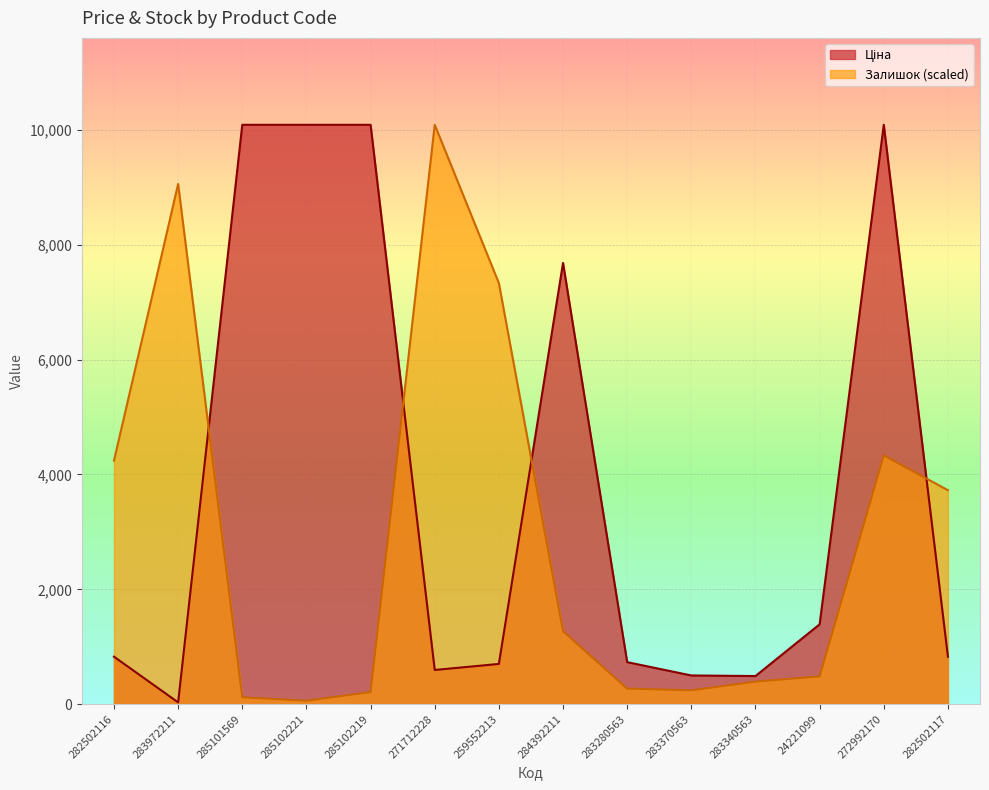

What position from the left is 282502117?

14